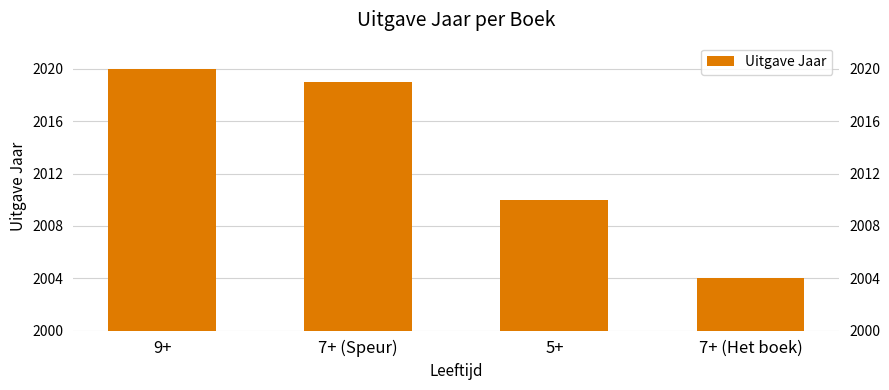

Where is the data nearest to the value 2012?

5+